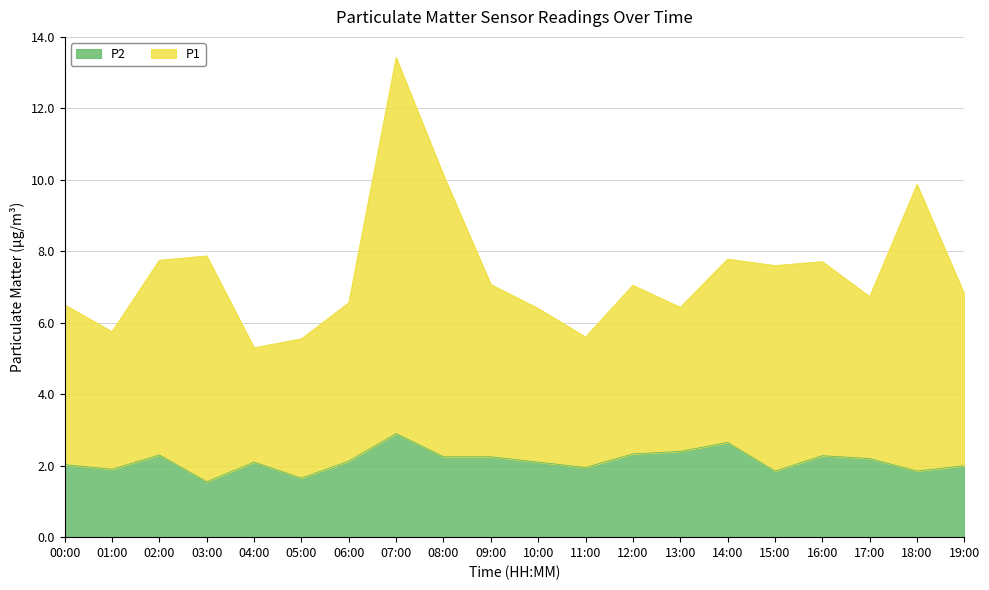

Rank the series by their average value, from lowest to highest.

P2, P1